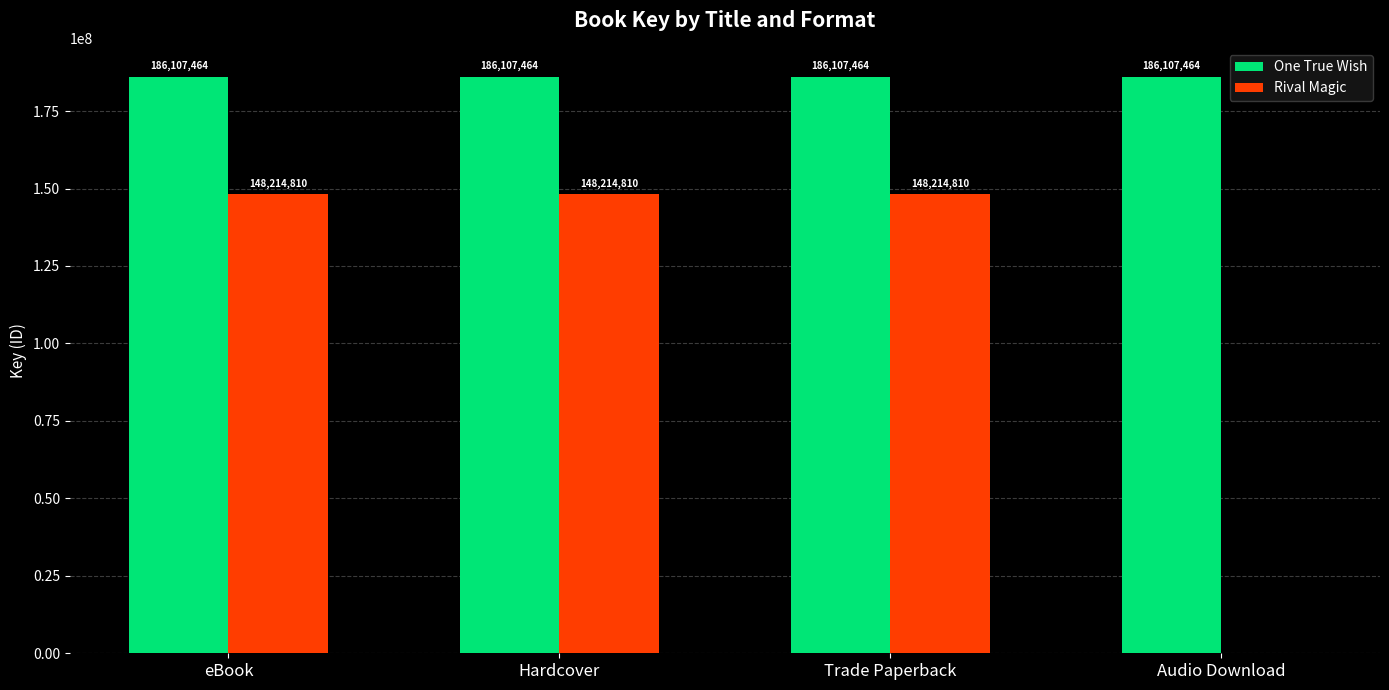

What is the spread (max minus min) of values at Trade Paperback?

37892654